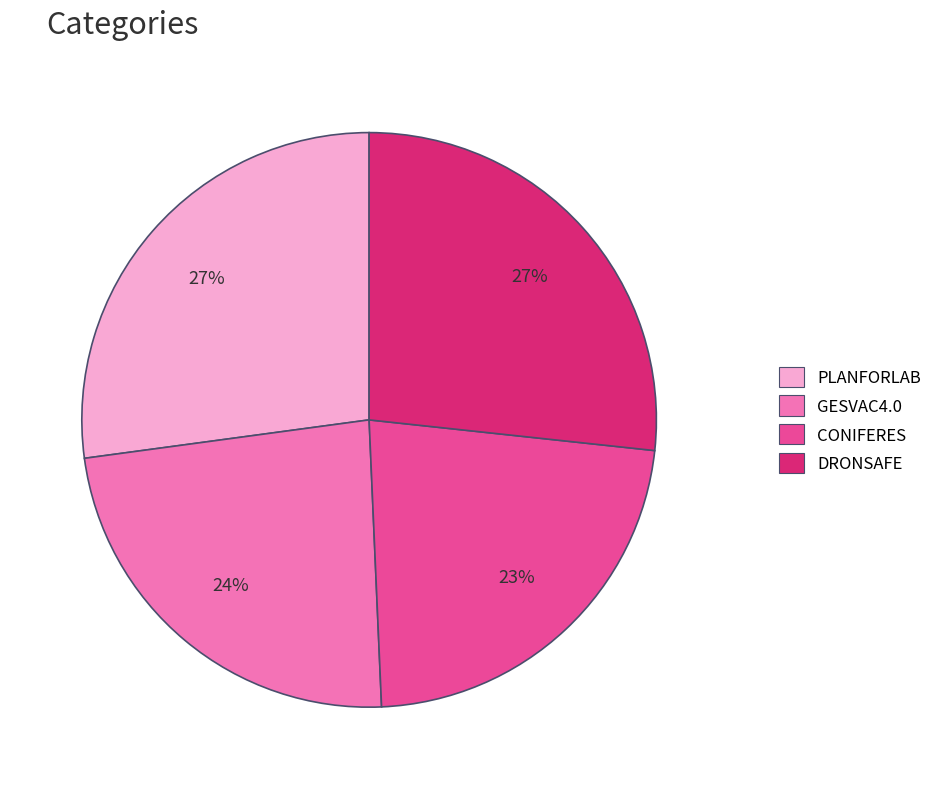

Does PLANFORLAB represent more than half of the total?

No